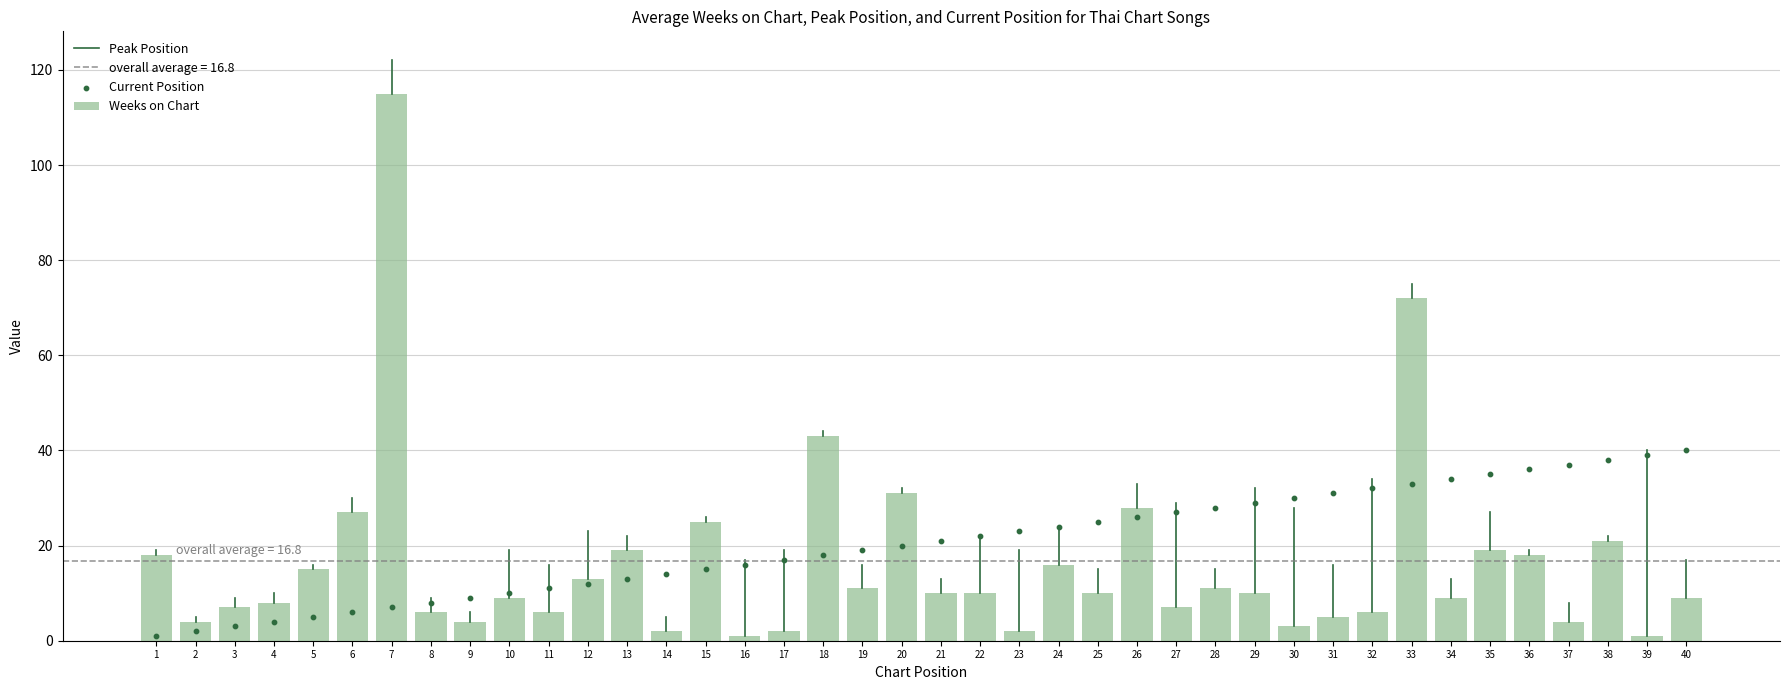

Which series has the largest total across all categories?

Position